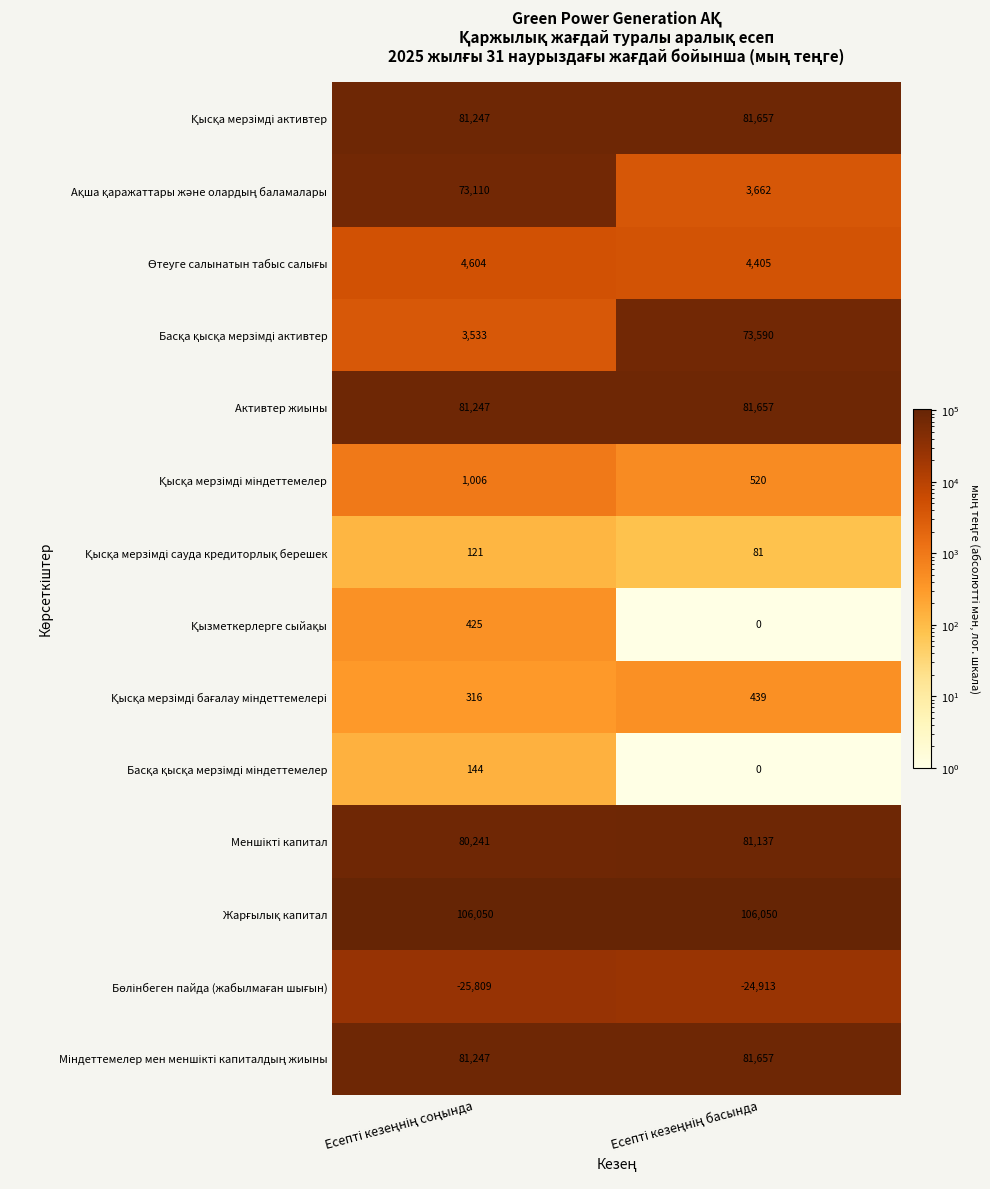

What is the smallest value displayed?

-25809